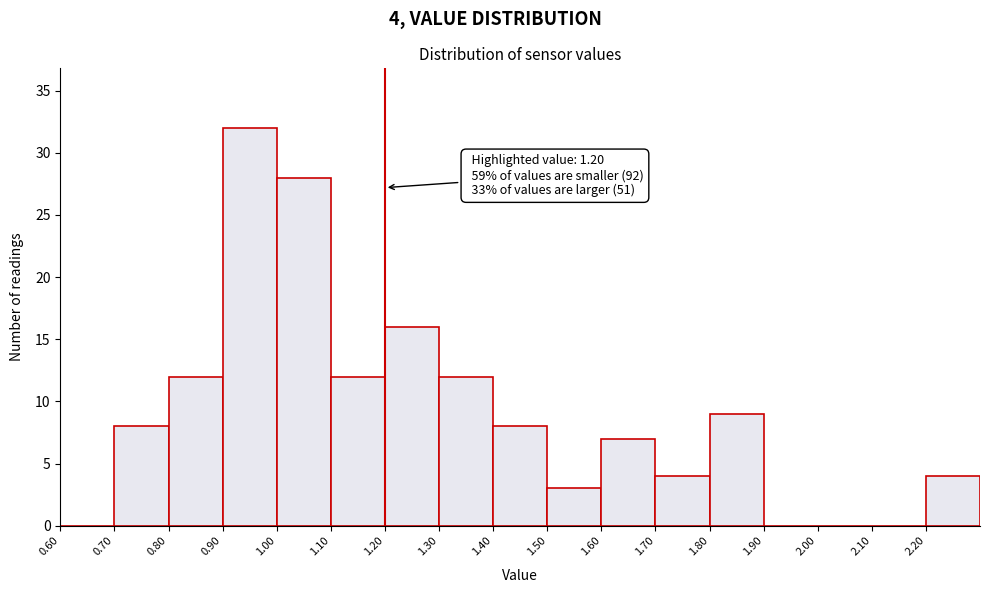

Over which range of the x-axis is the bar tallest?

0.9 to 1.0